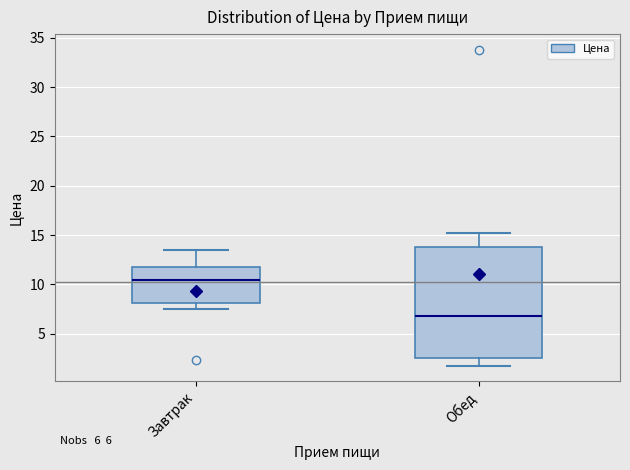

Which box is the tallest, from its lower edge to its upper edge?

Обед